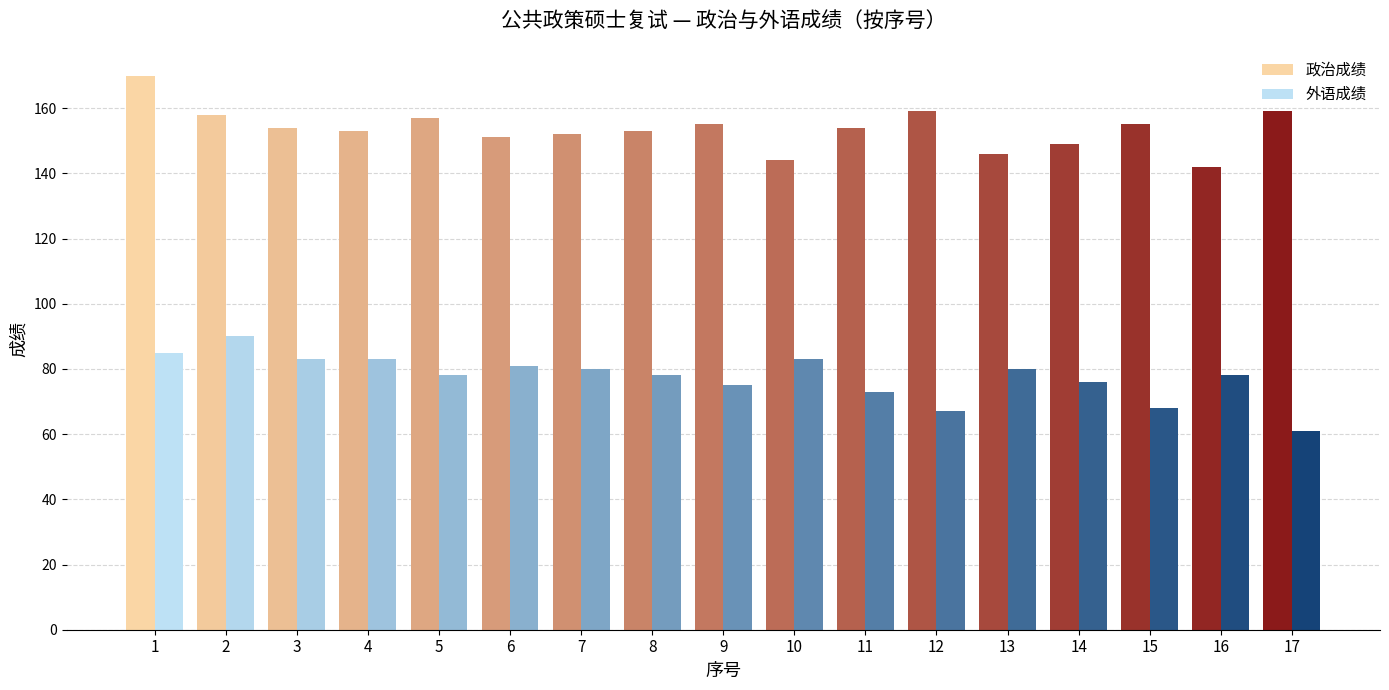

Reading right to left, list all the values displayed in this chart.

政治成绩: 159	142	155	149	146	159	154	144	155	153	152	151	157	153	154	158	170
外语成绩: 61	78	68	76	80	67	73	83	75	78	80	81	78	83	83	90	85